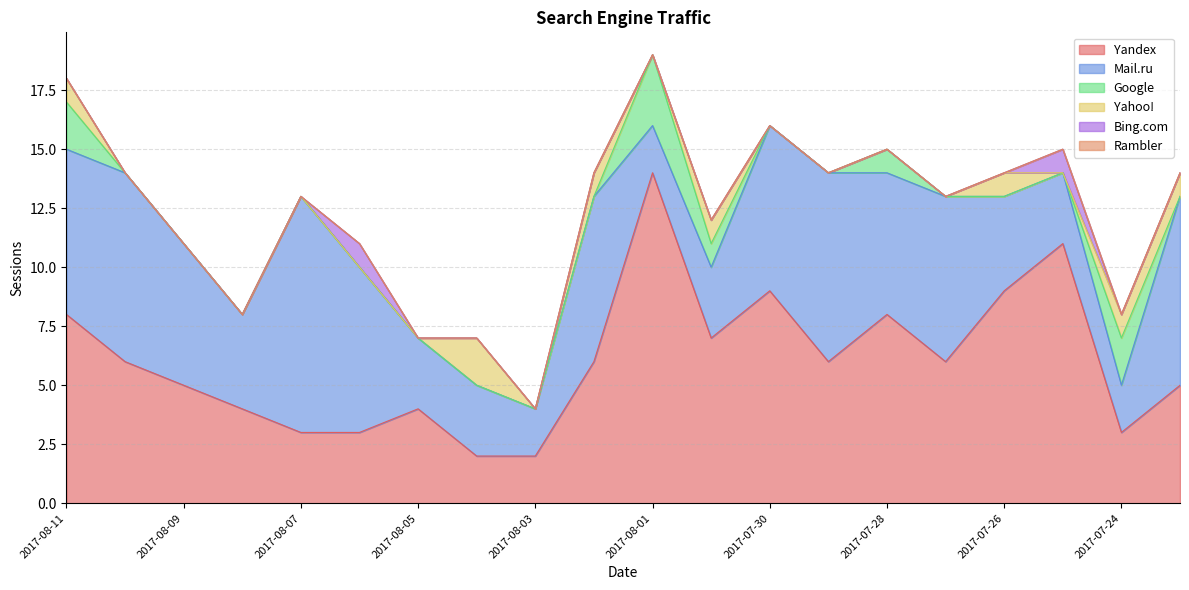

Reading left to right, extract all data points from this chart.

Yandex: 8	6	5	4	3	3	4	2	2	6	14	7	9	6	8	6	9	11	3	5
Mail.ru: 7	8	6	4	10	7	3	3	2	7	2	3	7	8	6	7	4	3	2	8
Google: 2	0	0	0	0	0	0	0	0	0	3	1	0	0	1	0	0	0	2	0
Yahoo!: 1	0	0	0	0	0	0	2	0	1	0	1	0	0	0	0	1	0	1	1
Bing.com: 0	0	0	0	0	1	0	0	0	0	0	0	0	0	0	0	0	1	0	0
Rambler: 0	0	0	0	0	0	0	0	0	0	0	0	0	0	0	0	0	0	0	0